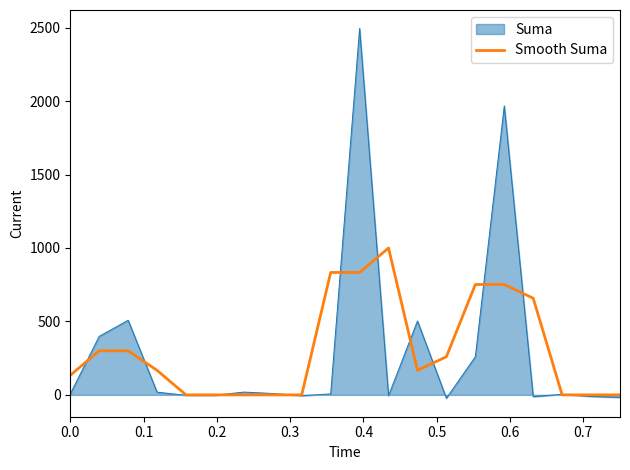

Which series has the largest range (max minus min)?

Suma